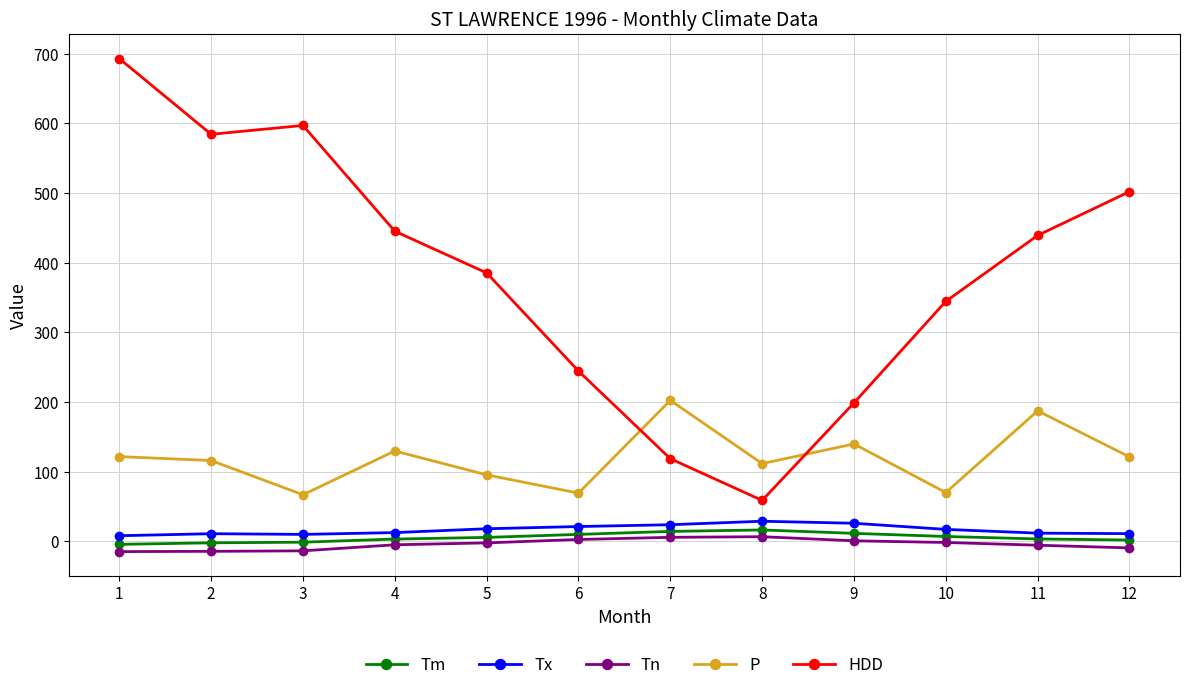

Read the HDD value at 9.

198.8